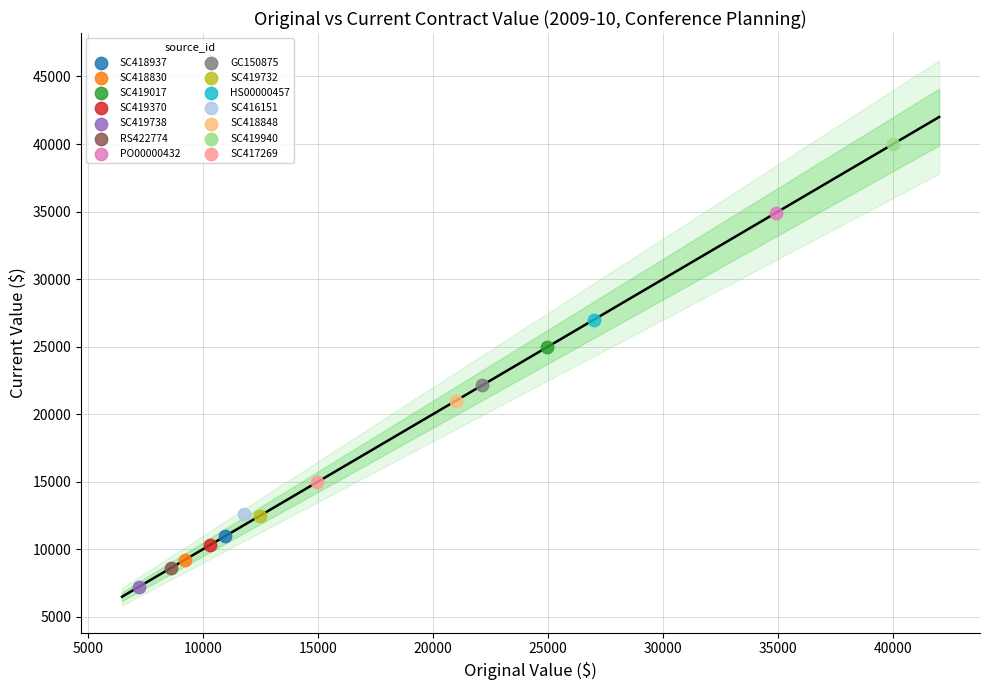

What are all the series names shown in the legend?

SC418937, SC418830, SC419017, SC419370, SC419738, RS422774, PO00000432, GC150875, SC419732, HS00000457, SC416151, SC418848, SC419940, SC417269